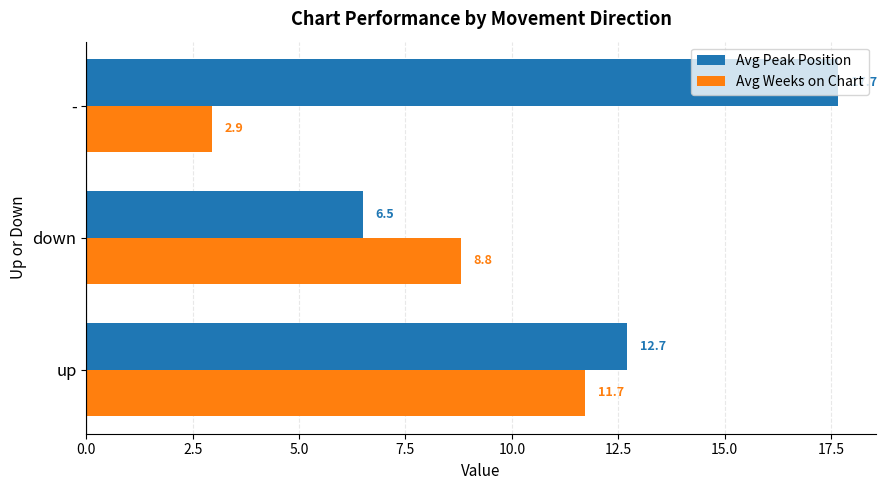

Which series changed the most between down and -?

Avg Peak Position